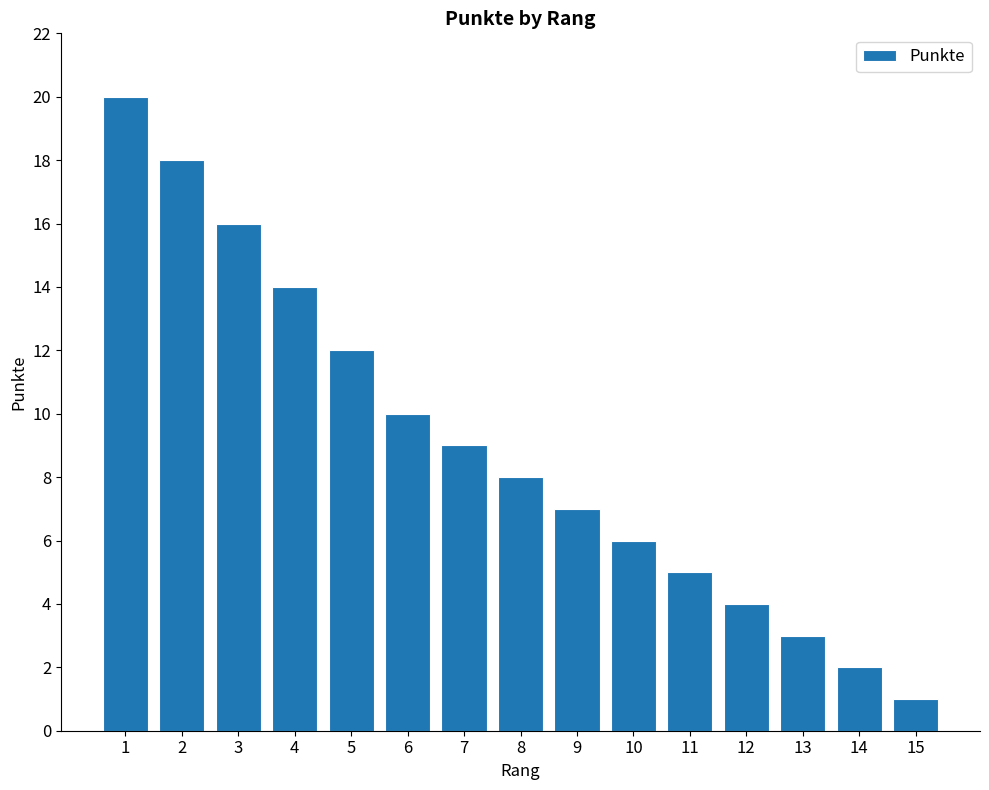

True or false: the data shows 3 at 9.

False